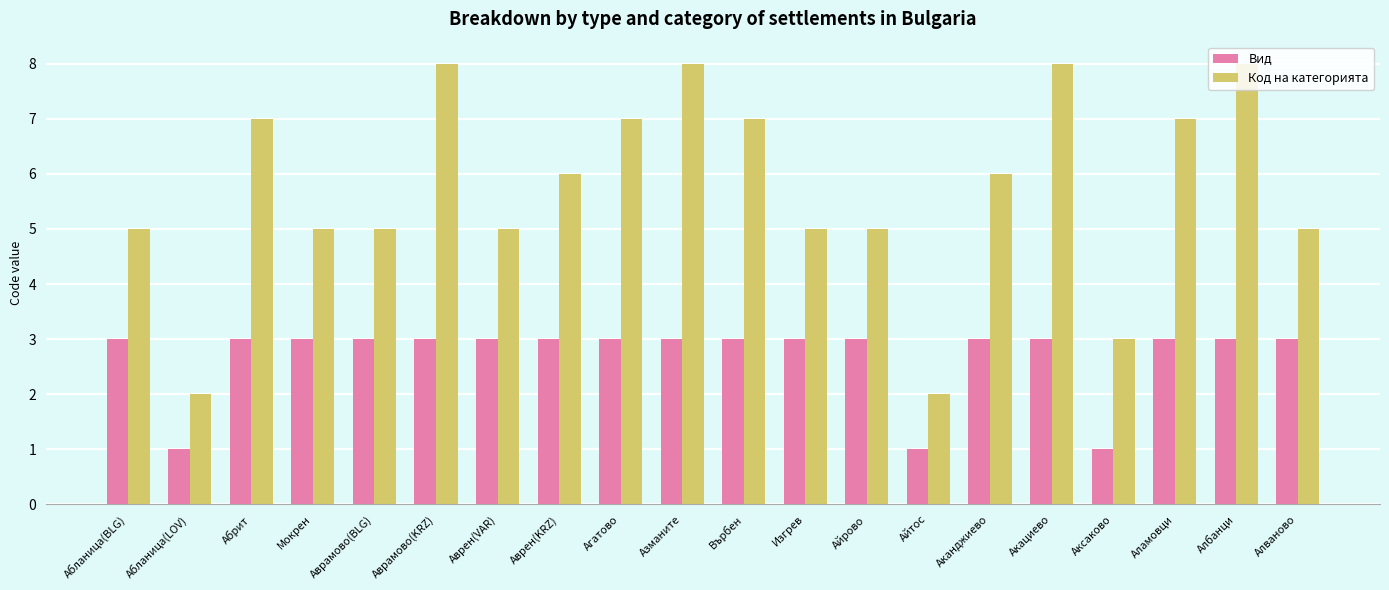

How many groups of bars are there?

20